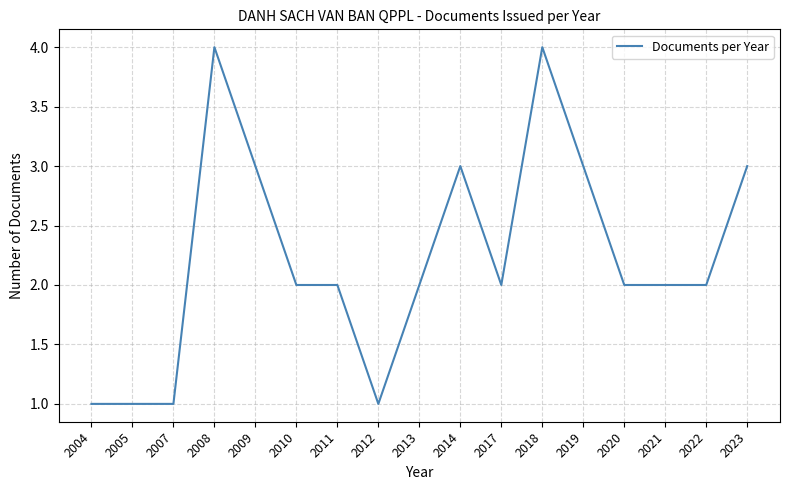

What is the greatest value displayed?

4